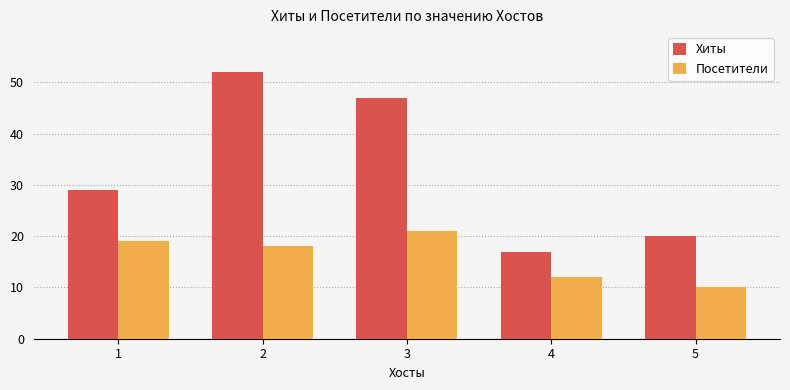

Reading right to left, extract all data points from this chart.

Хиты: 20	17	47	52	29
Посетители: 10	12	21	18	19